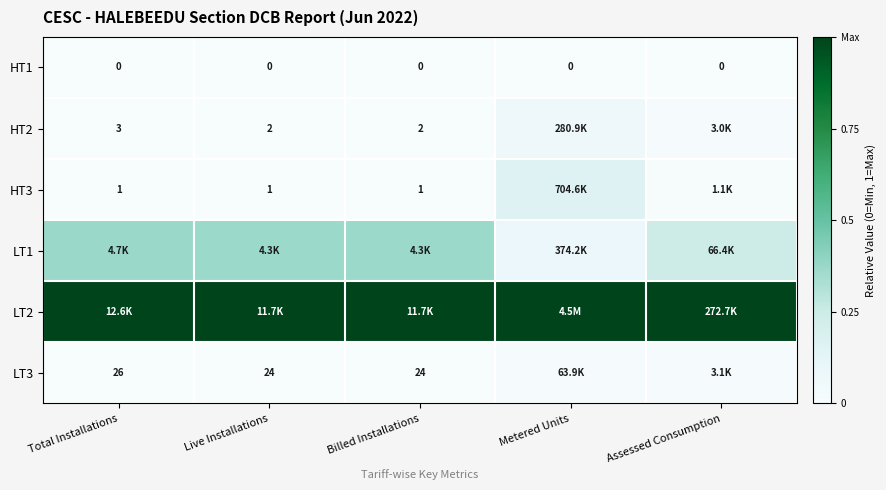

Is the value of HT3 at Live Installations greater than the value of LT3 at Assessed Consumption?

No